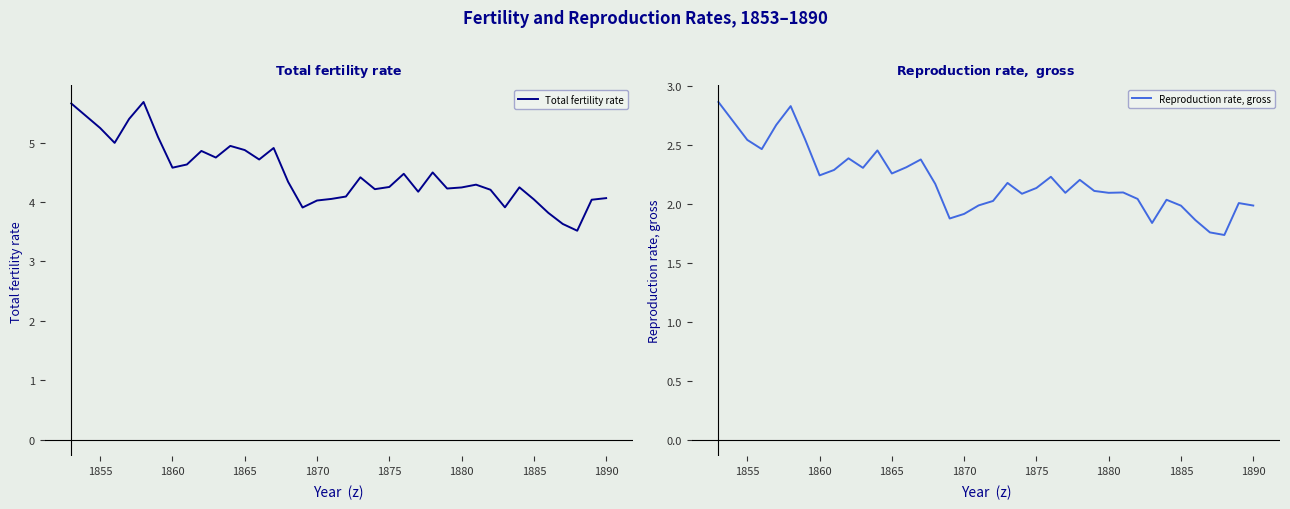

Is it true that Reproduction rate, gross equals 2.0 at 1885?

True